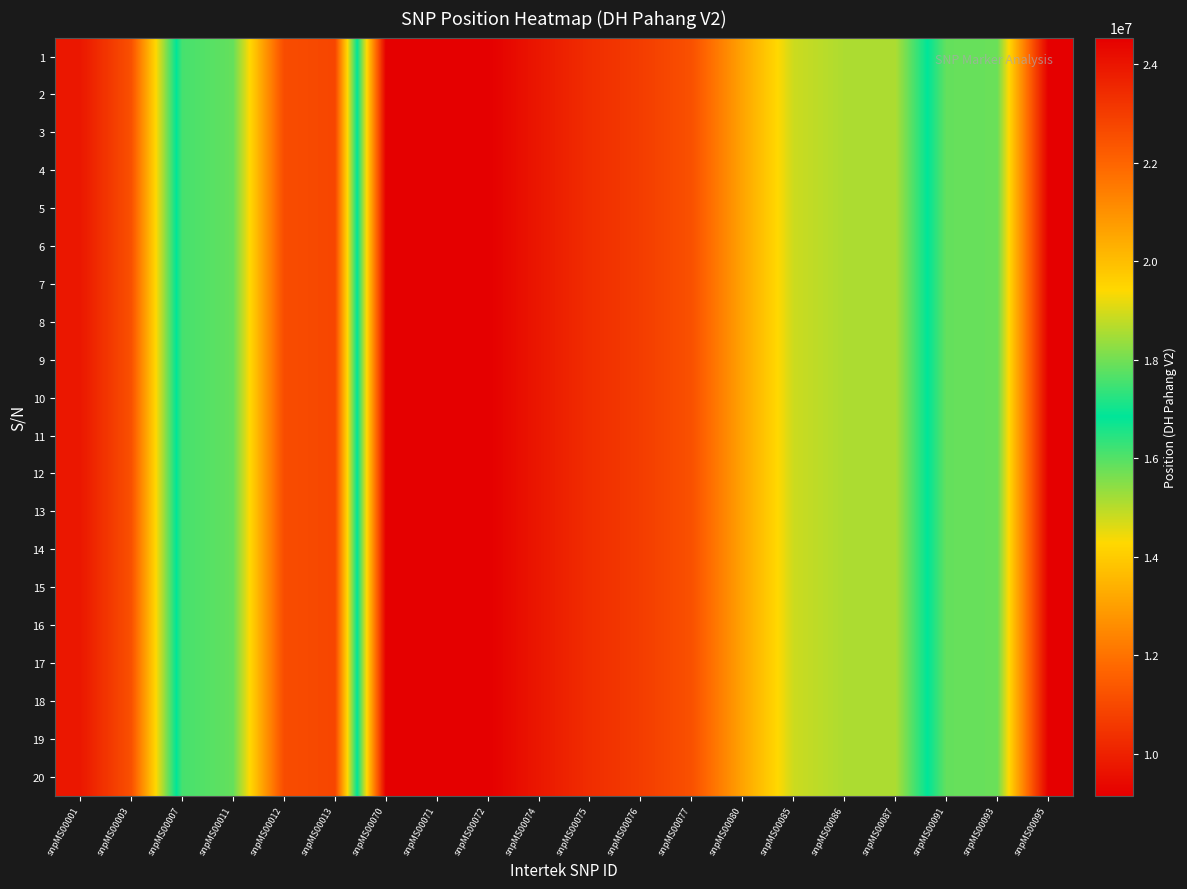

Reading left to right, transcribe all the data shown in this chart.

1: snpMS00001=9754001	snpMS00003=11198169	snpMS00007=17545341	snpMS00011=17857966	snpMS00012=22602825	snpMS00013=22755473	snpMS00070=9149022	snpMS00071=9149076	snpMS00072=9149101	snpMS00074=9754011	snpMS00075=10305590	snpMS00076=10692040	snpMS00077=11198135	snpMS00080=13115793	snpMS00085=14800497	snpMS00086=15110536	snpMS00087=15110553	snpMS00091=17857961	snpMS00093=17908329	snpMS00095=24538797
2: snpMS00001=9754001	snpMS00003=11198169	snpMS00007=17545341	snpMS00011=17857966	snpMS00012=22602825	snpMS00013=22755473	snpMS00070=9149022	snpMS00071=9149076	snpMS00072=9149101	snpMS00074=9754011	snpMS00075=10305590	snpMS00076=10692040	snpMS00077=11198135	snpMS00080=13115793	snpMS00085=14800497	snpMS00086=15110536	snpMS00087=15110553	snpMS00091=17857961	snpMS00093=17908329	snpMS00095=24538797
3: snpMS00001=9754001	snpMS00003=11198169	snpMS00007=17545341	snpMS00011=17857966	snpMS00012=22602825	snpMS00013=22755473	snpMS00070=9149022	snpMS00071=9149076	snpMS00072=9149101	snpMS00074=9754011	snpMS00075=10305590	snpMS00076=10692040	snpMS00077=11198135	snpMS00080=13115793	snpMS00085=14800497	snpMS00086=15110536	snpMS00087=15110553	snpMS00091=17857961	snpMS00093=17908329	snpMS00095=24538797
4: snpMS00001=9754001	snpMS00003=11198169	snpMS00007=17545341	snpMS00011=17857966	snpMS00012=22602825	snpMS00013=22755473	snpMS00070=9149022	snpMS00071=9149076	snpMS00072=9149101	snpMS00074=9754011	snpMS00075=10305590	snpMS00076=10692040	snpMS00077=11198135	snpMS00080=13115793	snpMS00085=14800497	snpMS00086=15110536	snpMS00087=15110553	snpMS00091=17857961	snpMS00093=17908329	snpMS00095=24538797
5: snpMS00001=9754001	snpMS00003=11198169	snpMS00007=17545341	snpMS00011=17857966	snpMS00012=22602825	snpMS00013=22755473	snpMS00070=9149022	snpMS00071=9149076	snpMS00072=9149101	snpMS00074=9754011	snpMS00075=10305590	snpMS00076=10692040	snpMS00077=11198135	snpMS00080=13115793	snpMS00085=14800497	snpMS00086=15110536	snpMS00087=15110553	snpMS00091=17857961	snpMS00093=17908329	snpMS00095=24538797
6: snpMS00001=9754001	snpMS00003=11198169	snpMS00007=17545341	snpMS00011=17857966	snpMS00012=22602825	snpMS00013=22755473	snpMS00070=9149022	snpMS00071=9149076	snpMS00072=9149101	snpMS00074=9754011	snpMS00075=10305590	snpMS00076=10692040	snpMS00077=11198135	snpMS00080=13115793	snpMS00085=14800497	snpMS00086=15110536	snpMS00087=15110553	snpMS00091=17857961	snpMS00093=17908329	snpMS00095=24538797
7: snpMS00001=9754001	snpMS00003=11198169	snpMS00007=17545341	snpMS00011=17857966	snpMS00012=22602825	snpMS00013=22755473	snpMS00070=9149022	snpMS00071=9149076	snpMS00072=9149101	snpMS00074=9754011	snpMS00075=10305590	snpMS00076=10692040	snpMS00077=11198135	snpMS00080=13115793	snpMS00085=14800497	snpMS00086=15110536	snpMS00087=15110553	snpMS00091=17857961	snpMS00093=17908329	snpMS00095=24538797
8: snpMS00001=9754001	snpMS00003=11198169	snpMS00007=17545341	snpMS00011=17857966	snpMS00012=22602825	snpMS00013=22755473	snpMS00070=9149022	snpMS00071=9149076	snpMS00072=9149101	snpMS00074=9754011	snpMS00075=10305590	snpMS00076=10692040	snpMS00077=11198135	snpMS00080=13115793	snpMS00085=14800497	snpMS00086=15110536	snpMS00087=15110553	snpMS00091=17857961	snpMS00093=17908329	snpMS00095=24538797
9: snpMS00001=9754001	snpMS00003=11198169	snpMS00007=17545341	snpMS00011=17857966	snpMS00012=22602825	snpMS00013=22755473	snpMS00070=9149022	snpMS00071=9149076	snpMS00072=9149101	snpMS00074=9754011	snpMS00075=10305590	snpMS00076=10692040	snpMS00077=11198135	snpMS00080=13115793	snpMS00085=14800497	snpMS00086=15110536	snpMS00087=15110553	snpMS00091=17857961	snpMS00093=17908329	snpMS00095=24538797
10: snpMS00001=9754001	snpMS00003=11198169	snpMS00007=17545341	snpMS00011=17857966	snpMS00012=22602825	snpMS00013=22755473	snpMS00070=9149022	snpMS00071=9149076	snpMS00072=9149101	snpMS00074=9754011	snpMS00075=10305590	snpMS00076=10692040	snpMS00077=11198135	snpMS00080=13115793	snpMS00085=14800497	snpMS00086=15110536	snpMS00087=15110553	snpMS00091=17857961	snpMS00093=17908329	snpMS00095=24538797
11: snpMS00001=9754001	snpMS00003=11198169	snpMS00007=17545341	snpMS00011=17857966	snpMS00012=22602825	snpMS00013=22755473	snpMS00070=9149022	snpMS00071=9149076	snpMS00072=9149101	snpMS00074=9754011	snpMS00075=10305590	snpMS00076=10692040	snpMS00077=11198135	snpMS00080=13115793	snpMS00085=14800497	snpMS00086=15110536	snpMS00087=15110553	snpMS00091=17857961	snpMS00093=17908329	snpMS00095=24538797
12: snpMS00001=9754001	snpMS00003=11198169	snpMS00007=17545341	snpMS00011=17857966	snpMS00012=22602825	snpMS00013=22755473	snpMS00070=9149022	snpMS00071=9149076	snpMS00072=9149101	snpMS00074=9754011	snpMS00075=10305590	snpMS00076=10692040	snpMS00077=11198135	snpMS00080=13115793	snpMS00085=14800497	snpMS00086=15110536	snpMS00087=15110553	snpMS00091=17857961	snpMS00093=17908329	snpMS00095=24538797
13: snpMS00001=9754001	snpMS00003=11198169	snpMS00007=17545341	snpMS00011=17857966	snpMS00012=22602825	snpMS00013=22755473	snpMS00070=9149022	snpMS00071=9149076	snpMS00072=9149101	snpMS00074=9754011	snpMS00075=10305590	snpMS00076=10692040	snpMS00077=11198135	snpMS00080=13115793	snpMS00085=14800497	snpMS00086=15110536	snpMS00087=15110553	snpMS00091=17857961	snpMS00093=17908329	snpMS00095=24538797
14: snpMS00001=9754001	snpMS00003=11198169	snpMS00007=17545341	snpMS00011=17857966	snpMS00012=22602825	snpMS00013=22755473	snpMS00070=9149022	snpMS00071=9149076	snpMS00072=9149101	snpMS00074=9754011	snpMS00075=10305590	snpMS00076=10692040	snpMS00077=11198135	snpMS00080=13115793	snpMS00085=14800497	snpMS00086=15110536	snpMS00087=15110553	snpMS00091=17857961	snpMS00093=17908329	snpMS00095=24538797
15: snpMS00001=9754001	snpMS00003=11198169	snpMS00007=17545341	snpMS00011=17857966	snpMS00012=22602825	snpMS00013=22755473	snpMS00070=9149022	snpMS00071=9149076	snpMS00072=9149101	snpMS00074=9754011	snpMS00075=10305590	snpMS00076=10692040	snpMS00077=11198135	snpMS00080=13115793	snpMS00085=14800497	snpMS00086=15110536	snpMS00087=15110553	snpMS00091=17857961	snpMS00093=17908329	snpMS00095=24538797
16: snpMS00001=9754001	snpMS00003=11198169	snpMS00007=17545341	snpMS00011=17857966	snpMS00012=22602825	snpMS00013=22755473	snpMS00070=9149022	snpMS00071=9149076	snpMS00072=9149101	snpMS00074=9754011	snpMS00075=10305590	snpMS00076=10692040	snpMS00077=11198135	snpMS00080=13115793	snpMS00085=14800497	snpMS00086=15110536	snpMS00087=15110553	snpMS00091=17857961	snpMS00093=17908329	snpMS00095=24538797
17: snpMS00001=9754001	snpMS00003=11198169	snpMS00007=17545341	snpMS00011=17857966	snpMS00012=22602825	snpMS00013=22755473	snpMS00070=9149022	snpMS00071=9149076	snpMS00072=9149101	snpMS00074=9754011	snpMS00075=10305590	snpMS00076=10692040	snpMS00077=11198135	snpMS00080=13115793	snpMS00085=14800497	snpMS00086=15110536	snpMS00087=15110553	snpMS00091=17857961	snpMS00093=17908329	snpMS00095=24538797
18: snpMS00001=9754001	snpMS00003=11198169	snpMS00007=17545341	snpMS00011=17857966	snpMS00012=22602825	snpMS00013=22755473	snpMS00070=9149022	snpMS00071=9149076	snpMS00072=9149101	snpMS00074=9754011	snpMS00075=10305590	snpMS00076=10692040	snpMS00077=11198135	snpMS00080=13115793	snpMS00085=14800497	snpMS00086=15110536	snpMS00087=15110553	snpMS00091=17857961	snpMS00093=17908329	snpMS00095=24538797
19: snpMS00001=9754001	snpMS00003=11198169	snpMS00007=17545341	snpMS00011=17857966	snpMS00012=22602825	snpMS00013=22755473	snpMS00070=9149022	snpMS00071=9149076	snpMS00072=9149101	snpMS00074=9754011	snpMS00075=10305590	snpMS00076=10692040	snpMS00077=11198135	snpMS00080=13115793	snpMS00085=14800497	snpMS00086=15110536	snpMS00087=15110553	snpMS00091=17857961	snpMS00093=17908329	snpMS00095=24538797
20: snpMS00001=9754001	snpMS00003=11198169	snpMS00007=17545341	snpMS00011=17857966	snpMS00012=22602825	snpMS00013=22755473	snpMS00070=9149022	snpMS00071=9149076	snpMS00072=9149101	snpMS00074=9754011	snpMS00075=10305590	snpMS00076=10692040	snpMS00077=11198135	snpMS00080=13115793	snpMS00085=14800497	snpMS00086=15110536	snpMS00087=15110553	snpMS00091=17857961	snpMS00093=17908329	snpMS00095=24538797